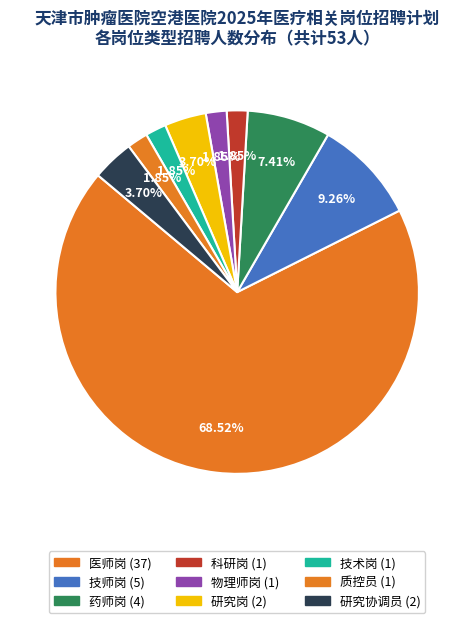

To the nearest percent, what is the difference between the 质控员 and 研究协调员 slice percentages?

2%